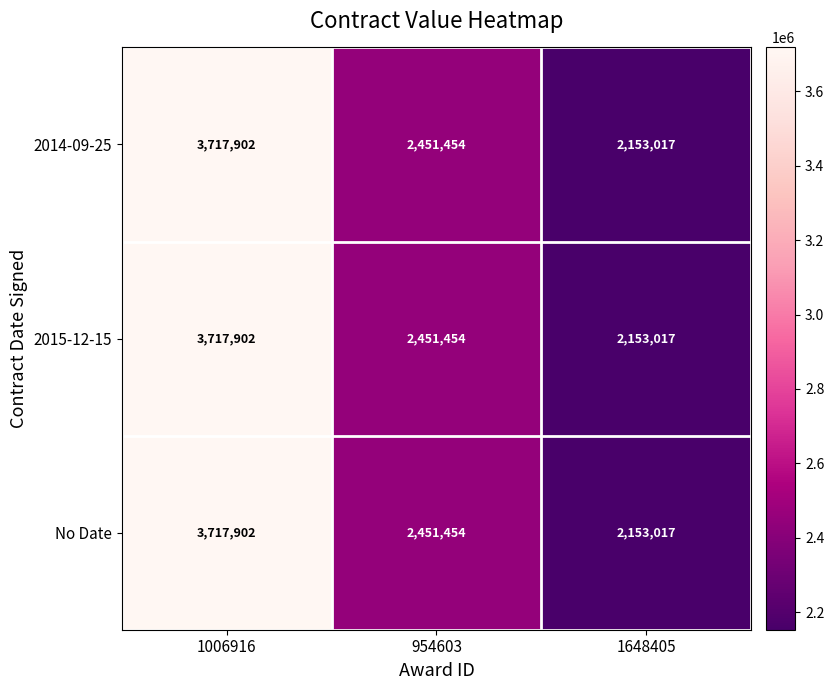

Which label corresponds to the smallest value in the chart?

1648405